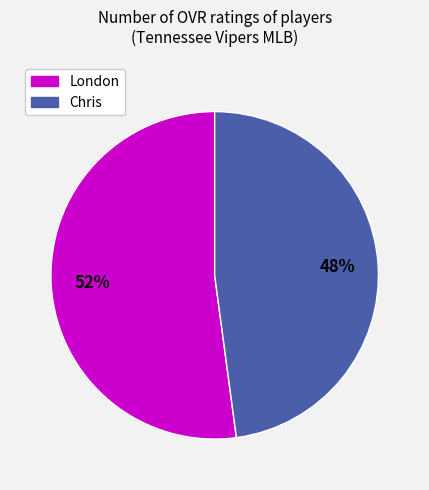

To the nearest percent, what is the combined percentage of Chris and London?

100%